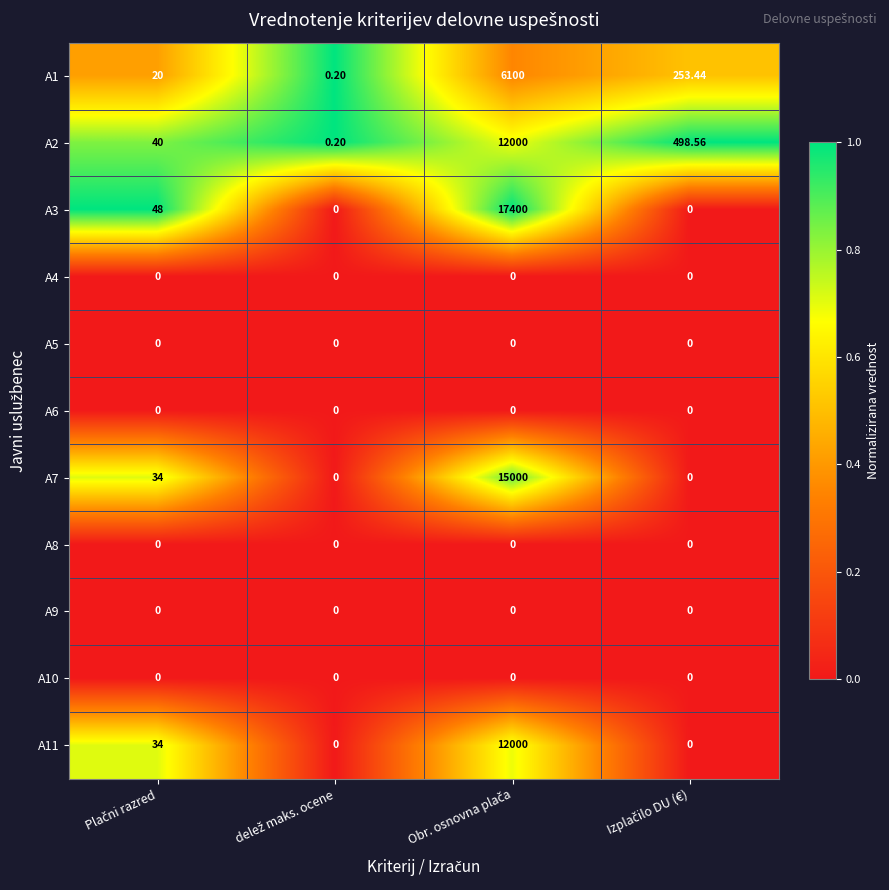

At which category does the chart reach its peak across all series?

delež maks. ocene